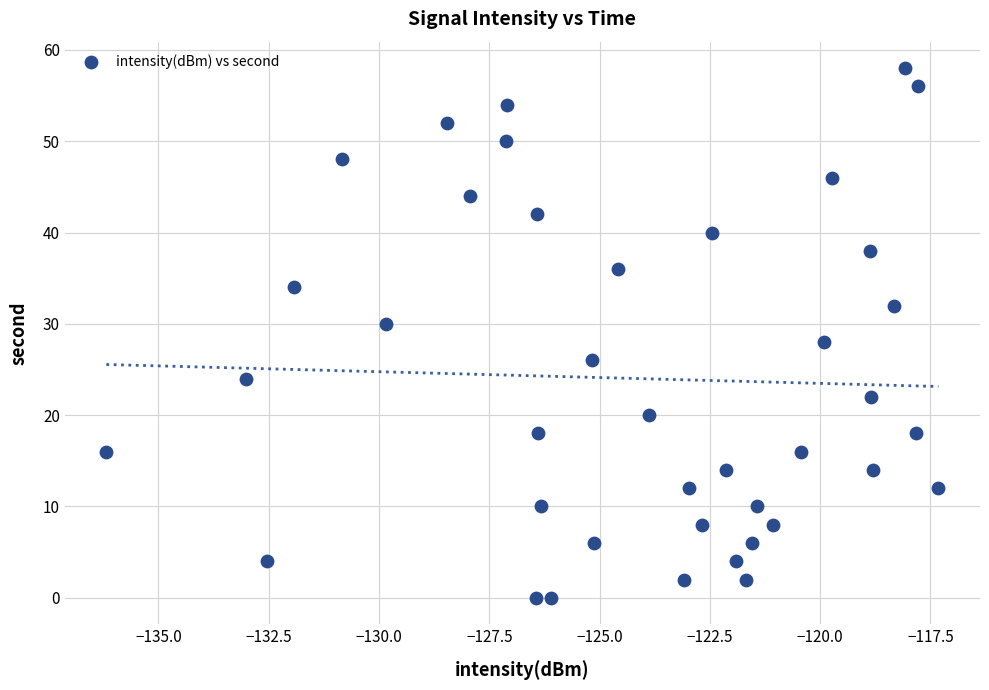

What is the range of Y values (max minus min)?

58